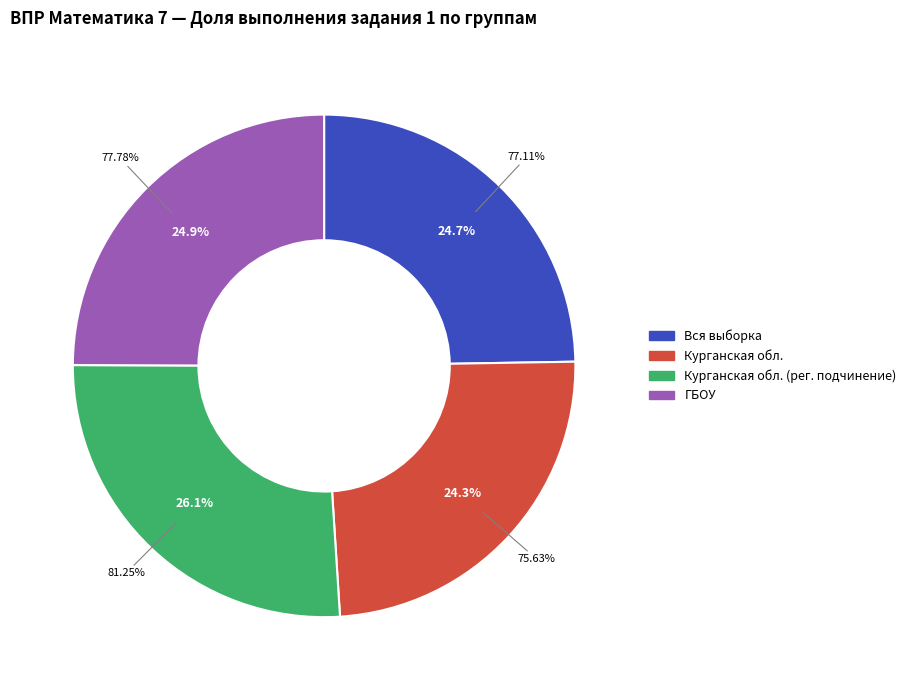

Is there a majority slice in this chart?

No